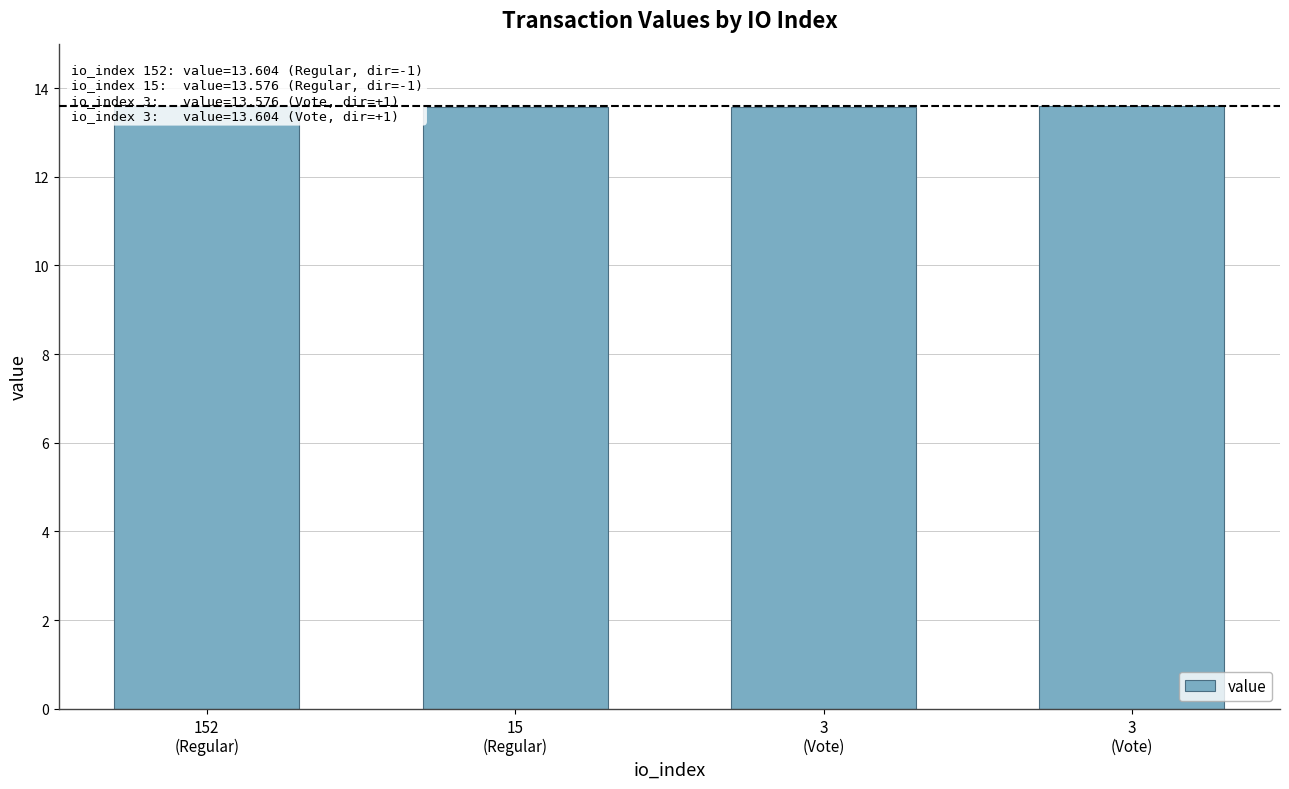

Count the values in the range 13 to 14.

4